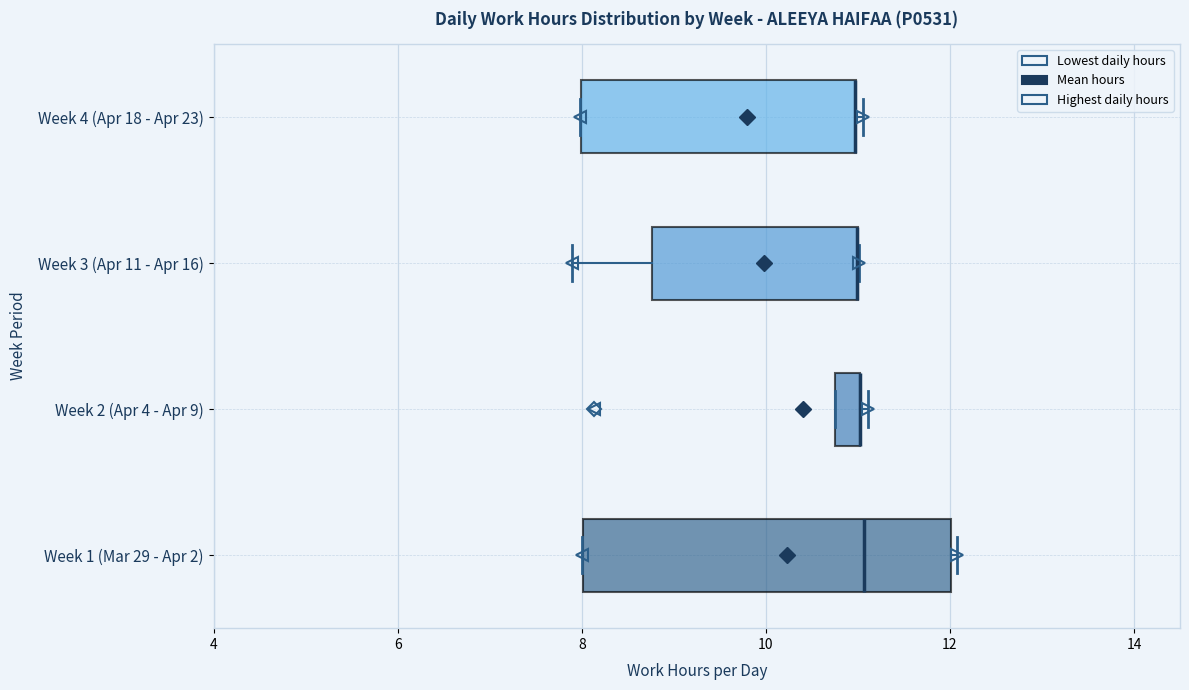

Which box is the widest, from its left edge to its right edge?

Week 1 (Mar 29 - Apr 2)